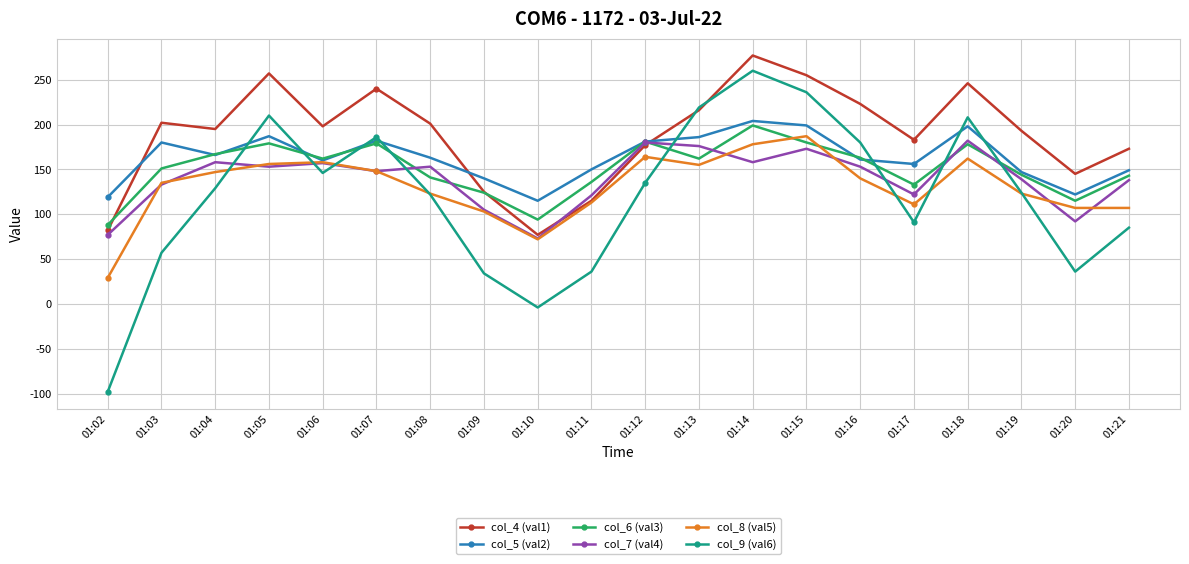

True or false: col_8 (val5) has more than 0 interior local peaks.

True